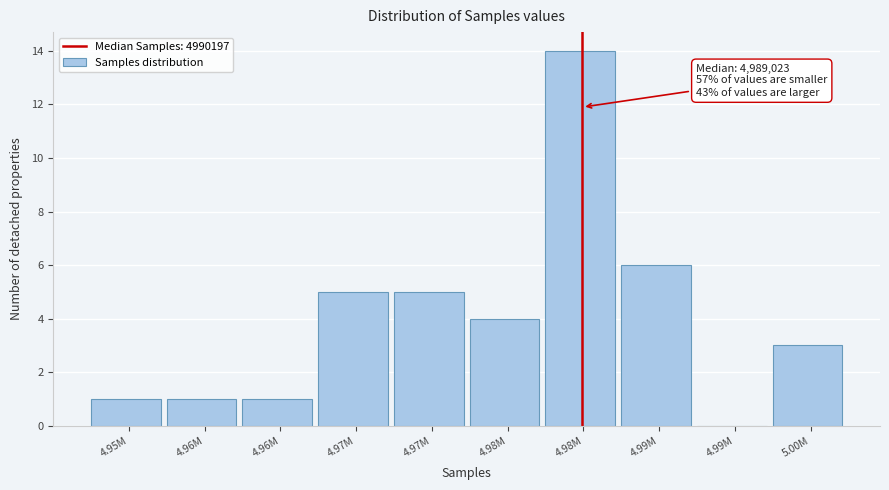

Are the bars horizontal?

No